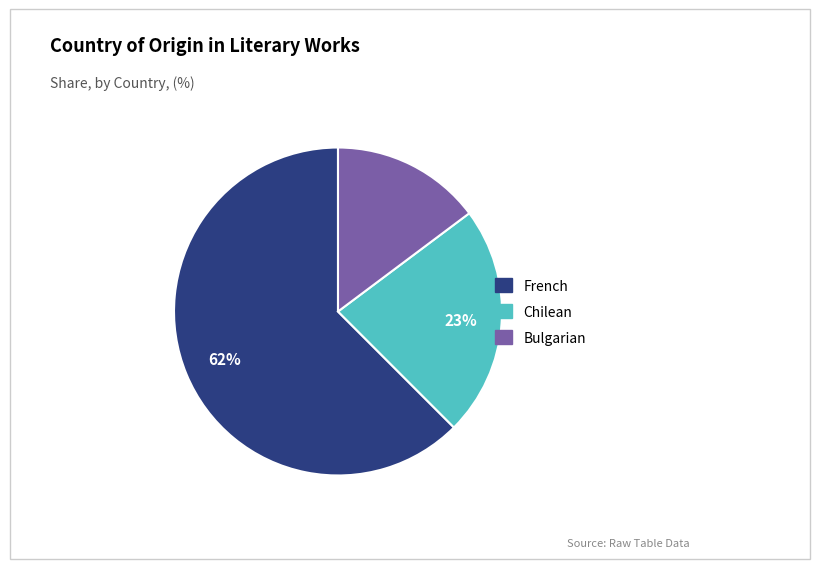

Combined, do Bulgarian and Chilean account for over 50%?

No